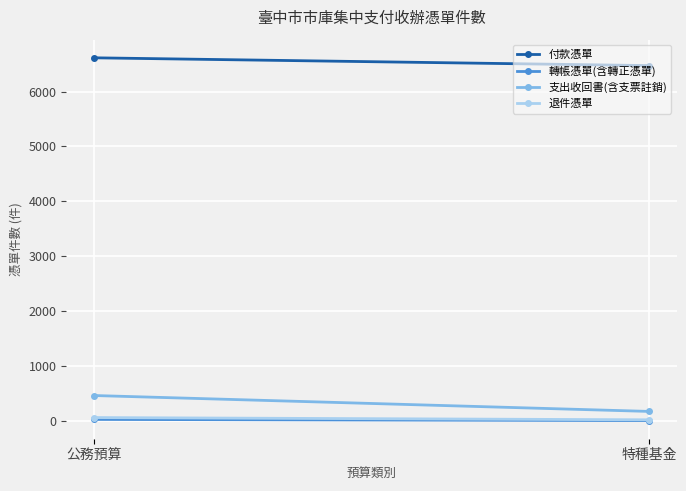

Count the 退件憑單 values in the range 14 to 55.

2